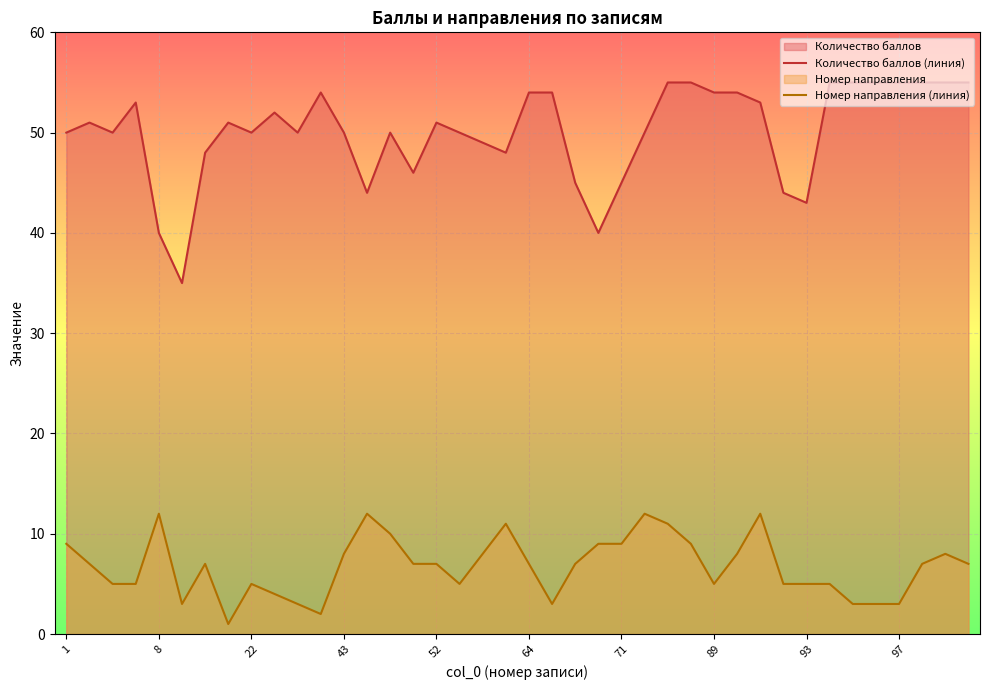

Rank the series by their maximum value, from highest to lowest.

Количество баллов (линия), Номер направления (линия)